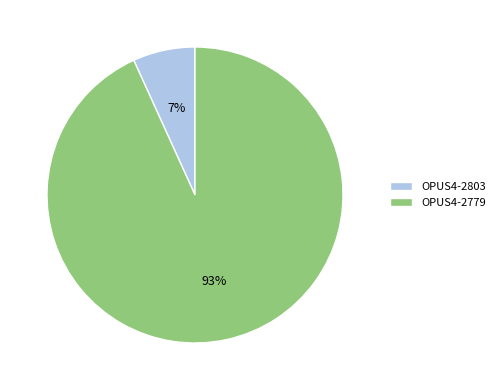

What is the majority slice?

OPUS4-2779